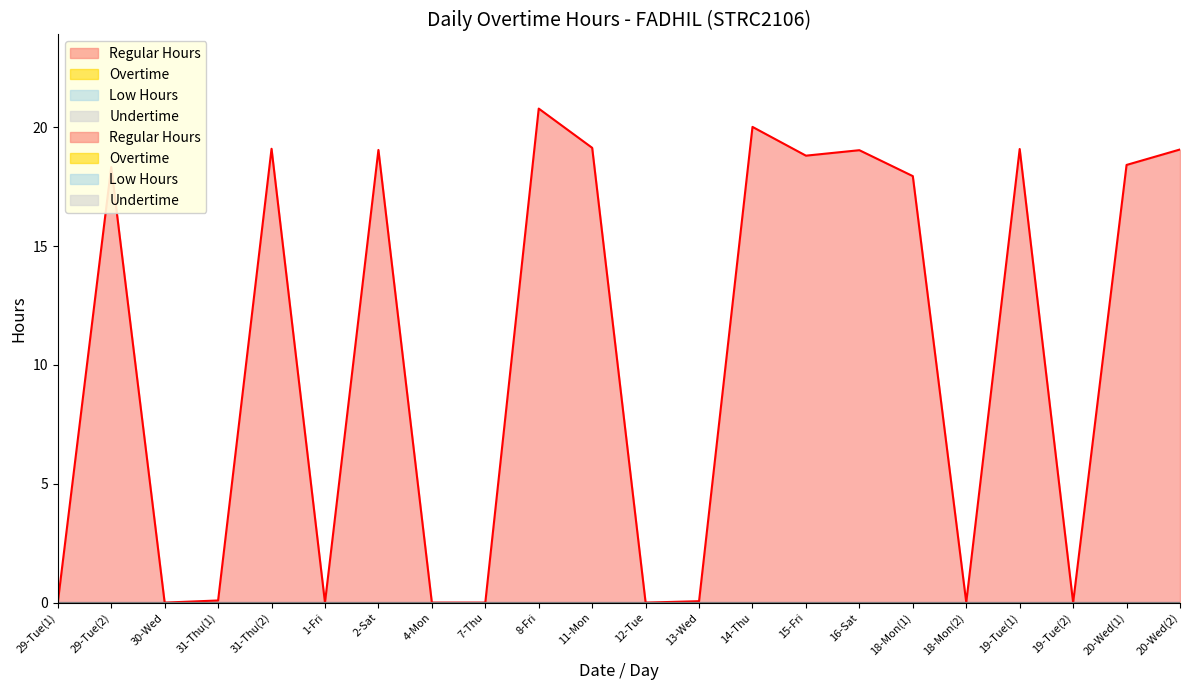

Which series has the largest total across all categories?

Regular Hours